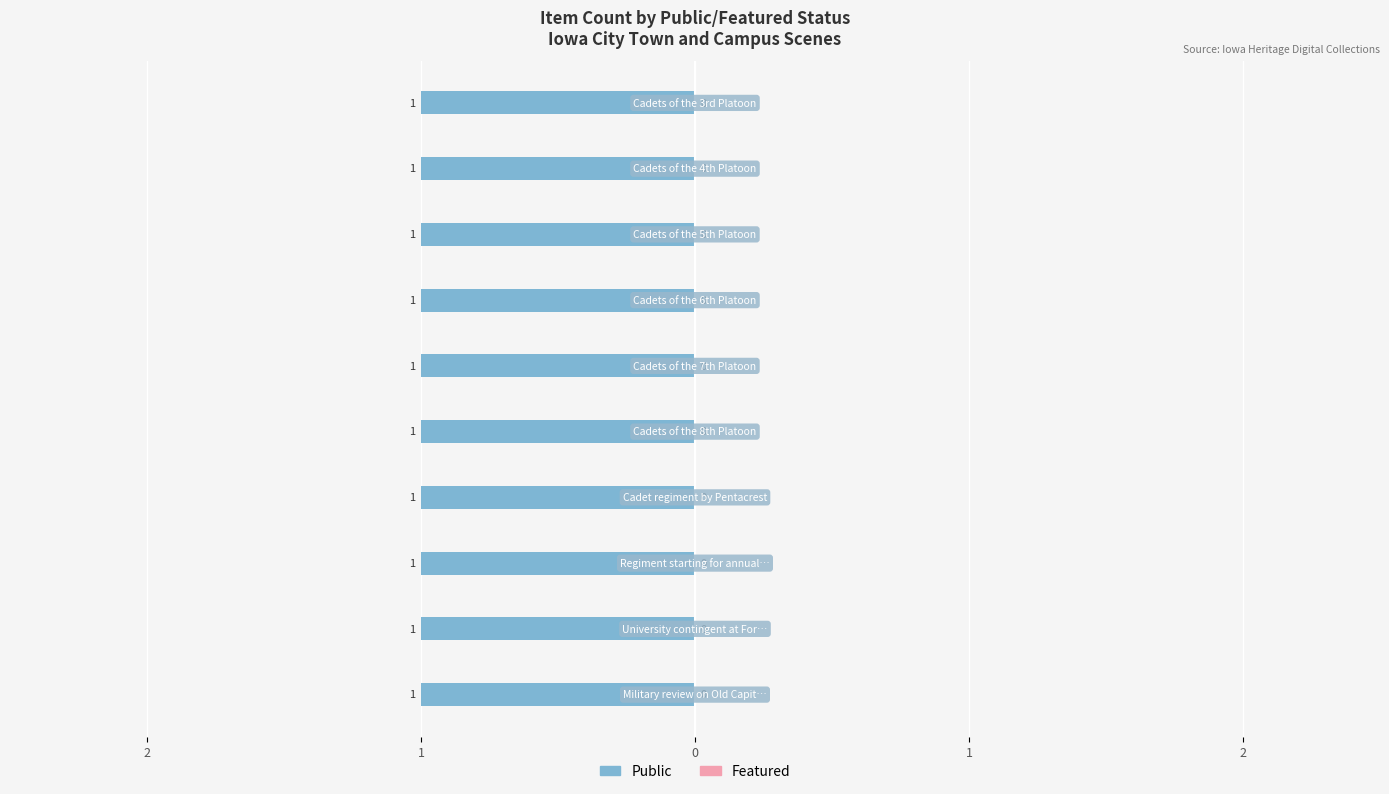

What is the value of the Public bar at the 4th from the left?

1